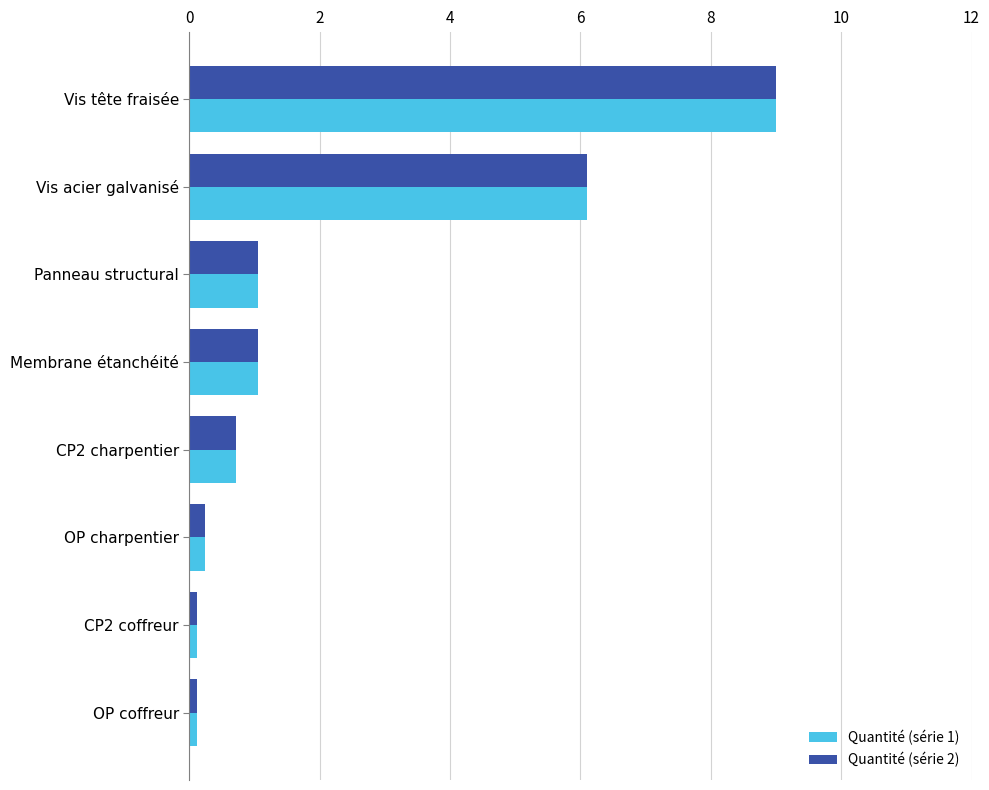

Which category has the highest value across all series?

Vis tête fraisée